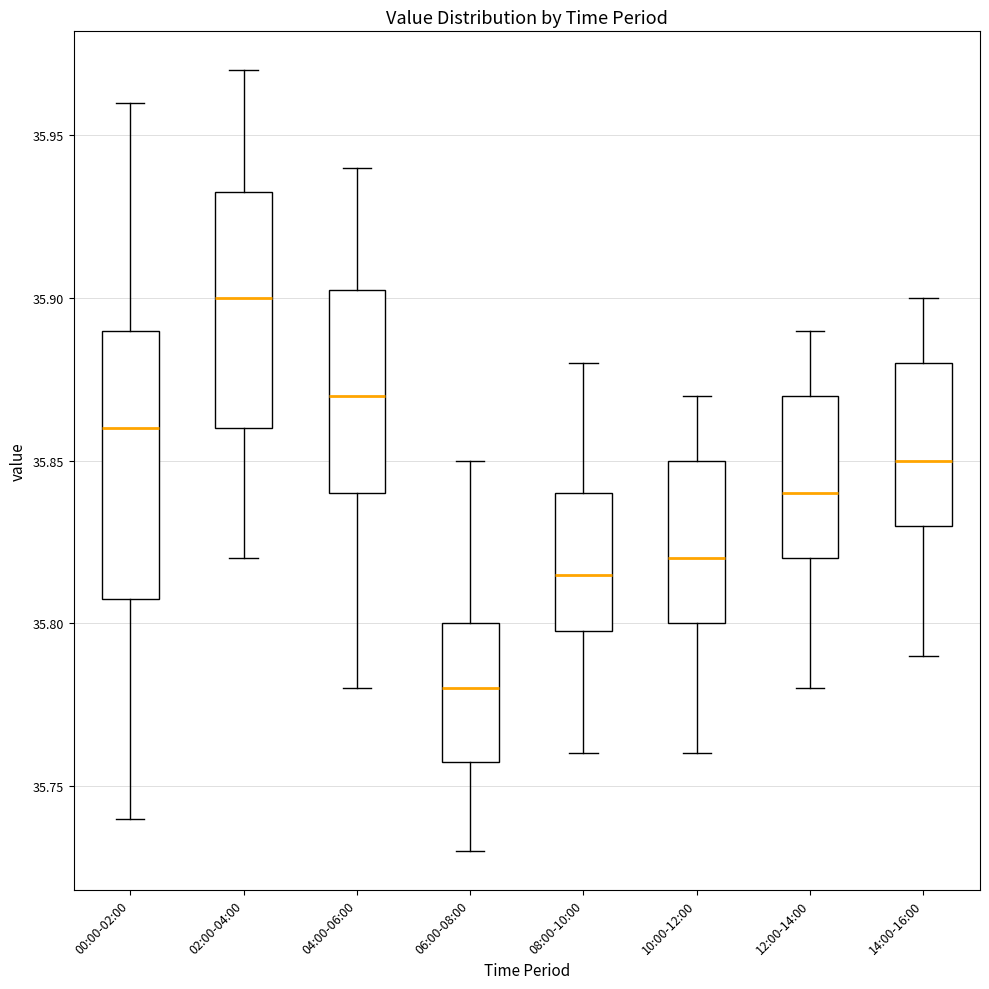

Reading left to right, read every box against the y-axis: the position of its median line, the range the box covers, and the ends of its whiskers. The values are not printed on the chart, so give them approximately, as read against the axis.

00:00-02:00: median 35.860, box 35.810 to 35.890, whiskers 35.740 to 35.960
02:00-04:00: median 35.900, box 35.860 to 35.935, whiskers 35.820 to 35.970
04:00-06:00: median 35.870, box 35.840 to 35.905, whiskers 35.780 to 35.940
06:00-08:00: median 35.780, box 35.760 to 35.800, whiskers 35.730 to 35.850
08:00-10:00: median 35.815, box 35.800 to 35.840, whiskers 35.760 to 35.880
10:00-12:00: median 35.820, box 35.800 to 35.850, whiskers 35.760 to 35.870
12:00-14:00: median 35.840, box 35.820 to 35.870, whiskers 35.780 to 35.890
14:00-16:00: median 35.850, box 35.830 to 35.880, whiskers 35.790 to 35.900